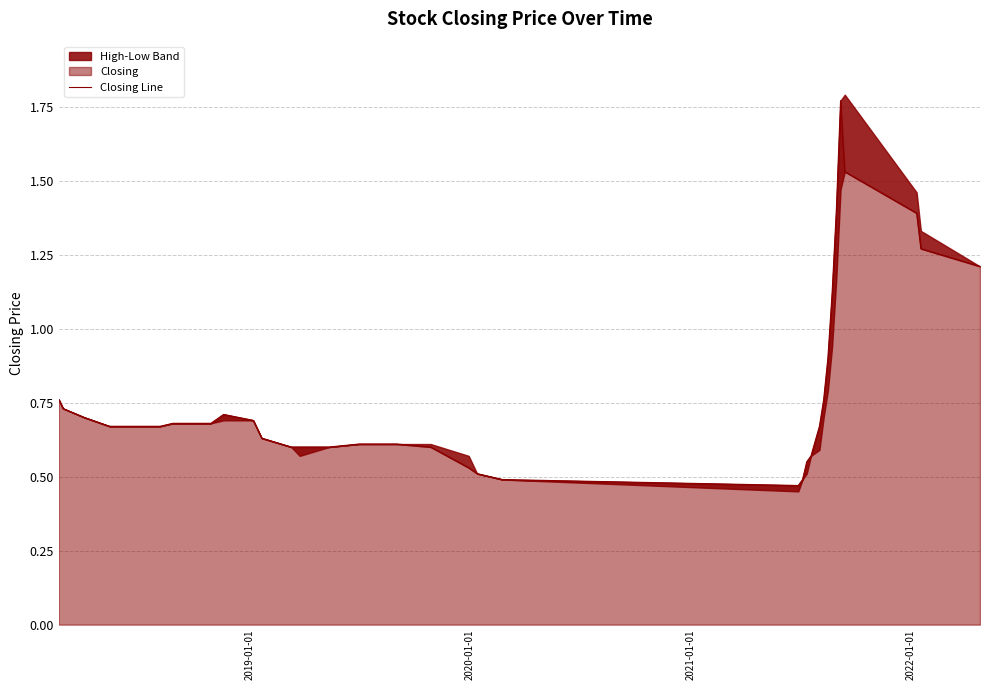

What is the smallest value displayed?

0.5